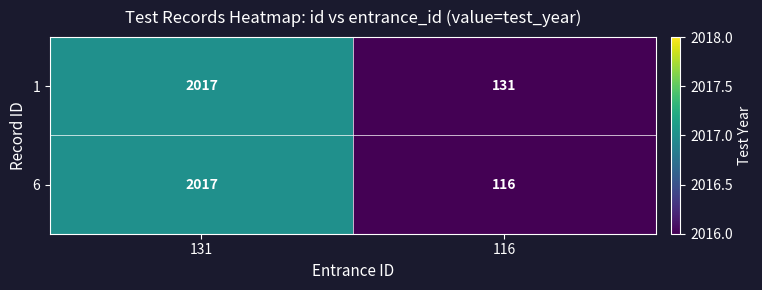

Rank the series at 116 from lowest to highest value.

6, 1